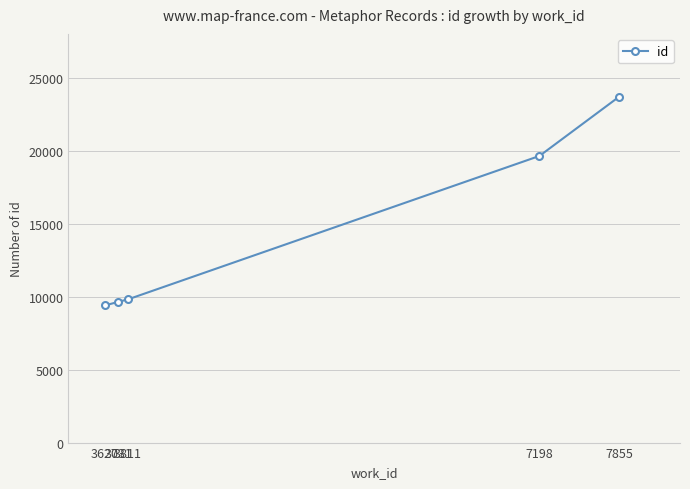

How many distinct data groups are displayed?

1